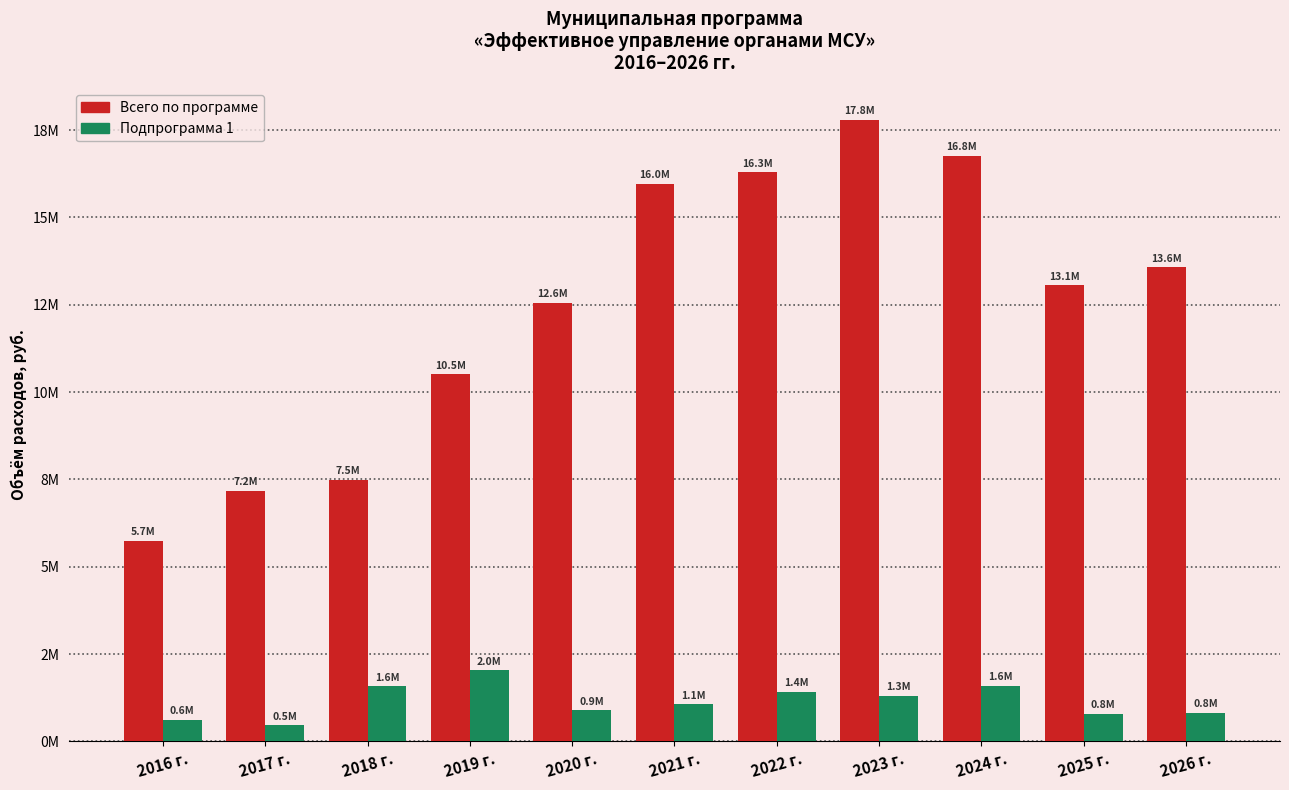

What is the total value across all series at 2021 г.?

17025398.0